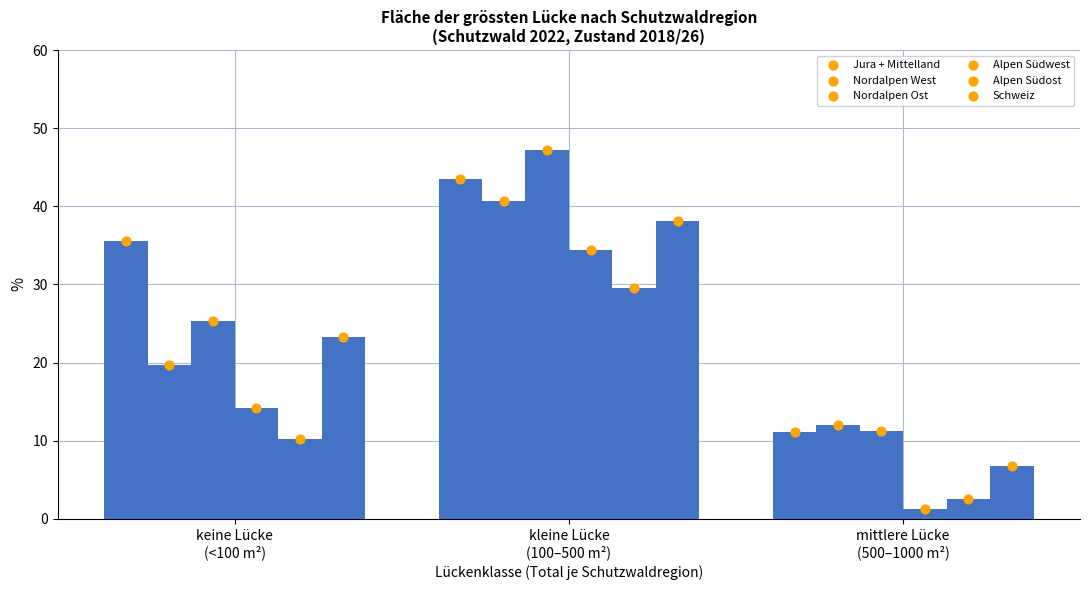

Which series reaches the minimum Y coordinate?

Alpen Südwest